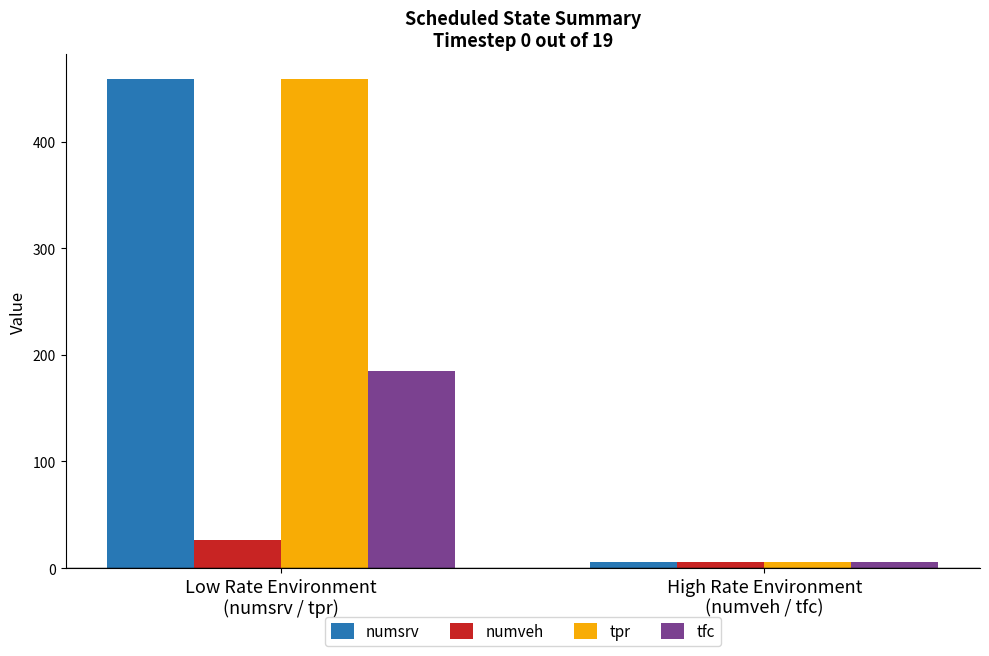

At how many categories does at least one series exceed 197?

1